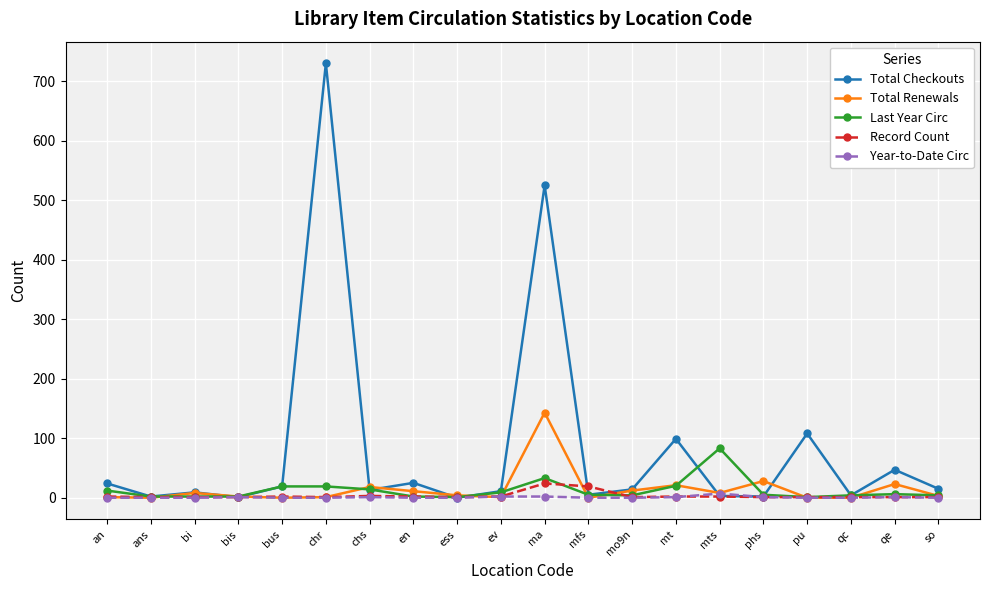

What is the label of the 13th point from the left?

mo9n